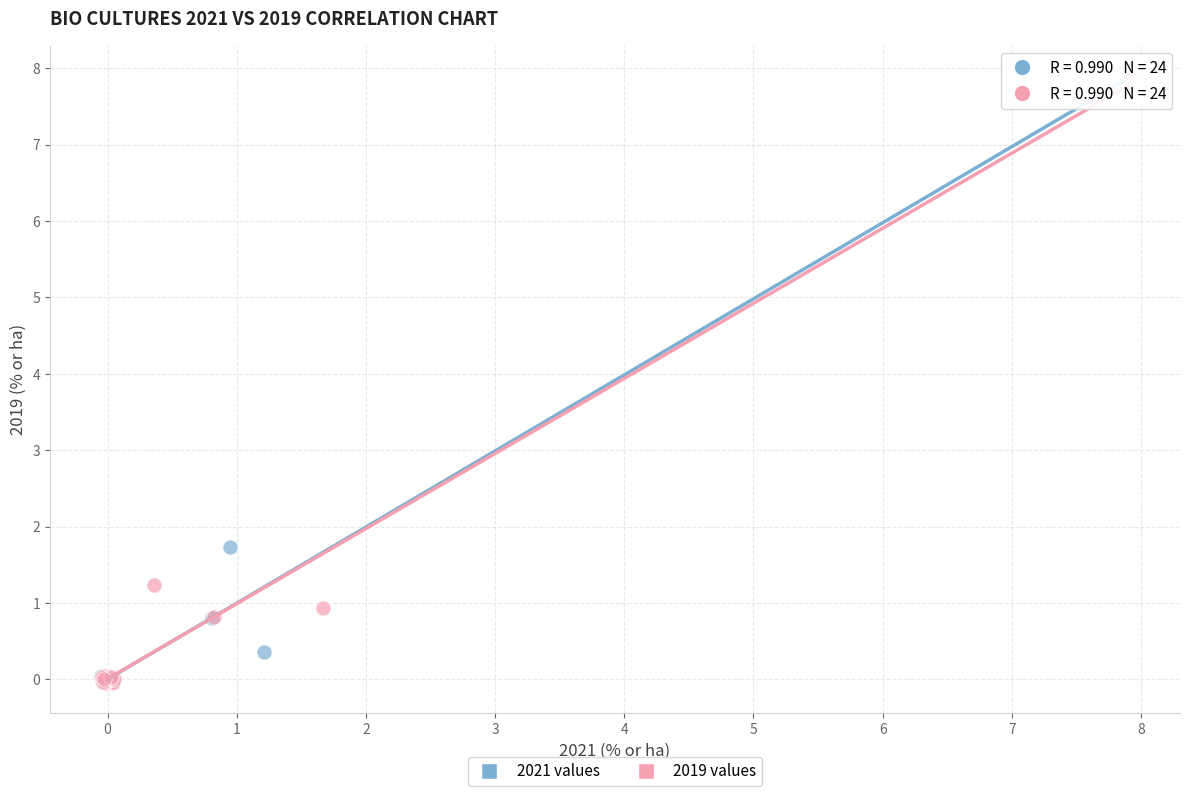

What are all the series names shown in the legend?

2021 values, 2019 values